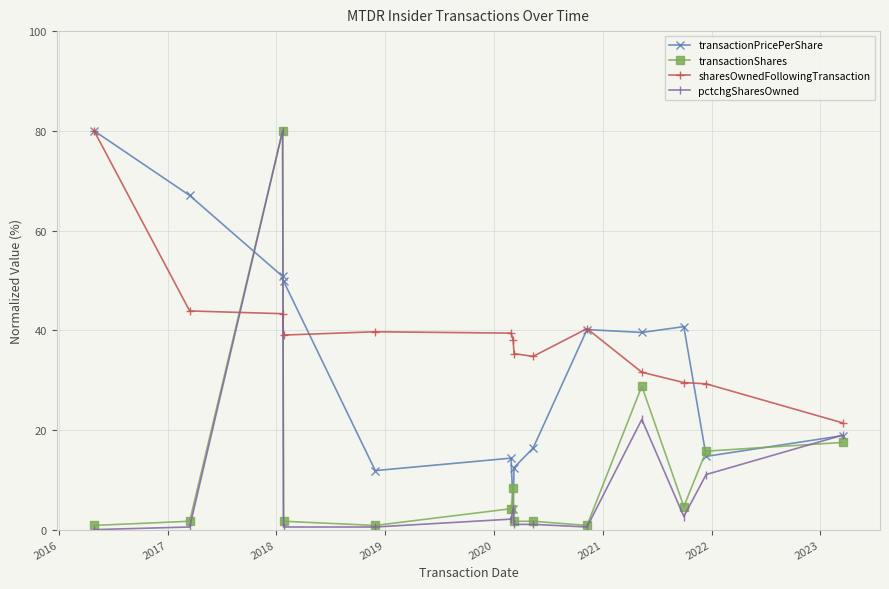

Is this an area chart (filled region under the line)?

No